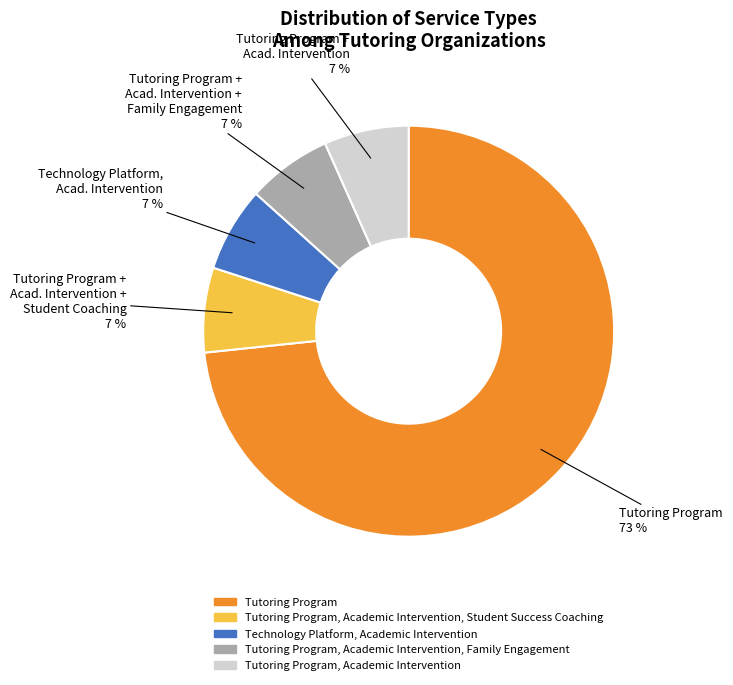

Count the number of slices in the pie.

5